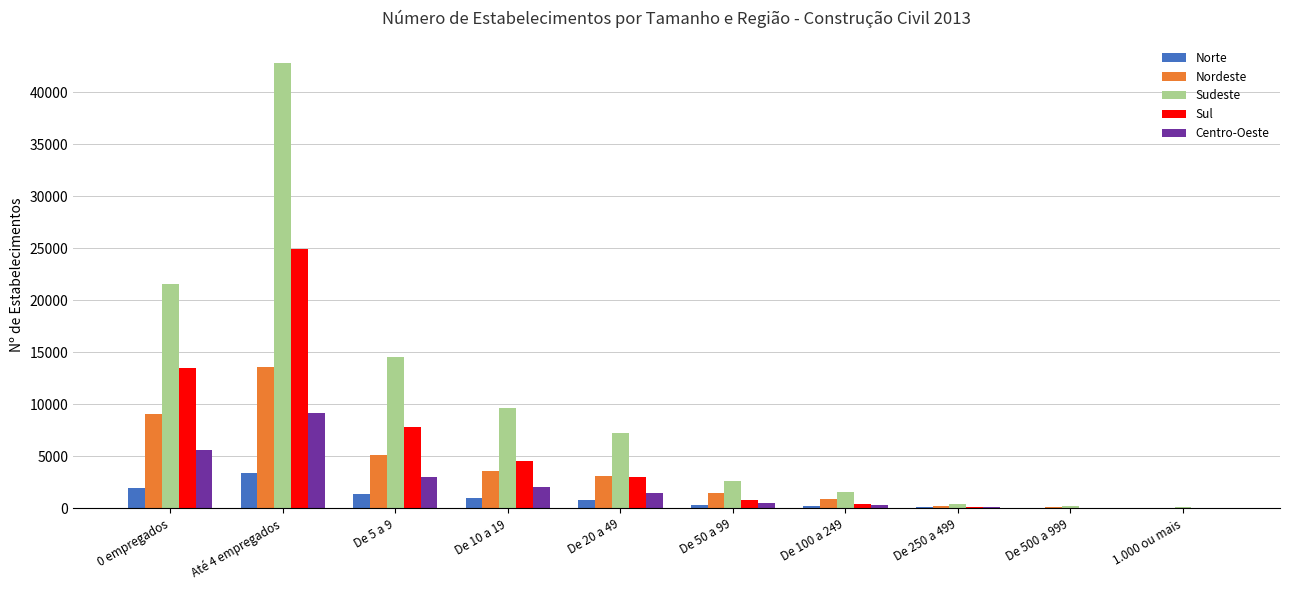

What is the sum of all Centro-Oeste values?

22158